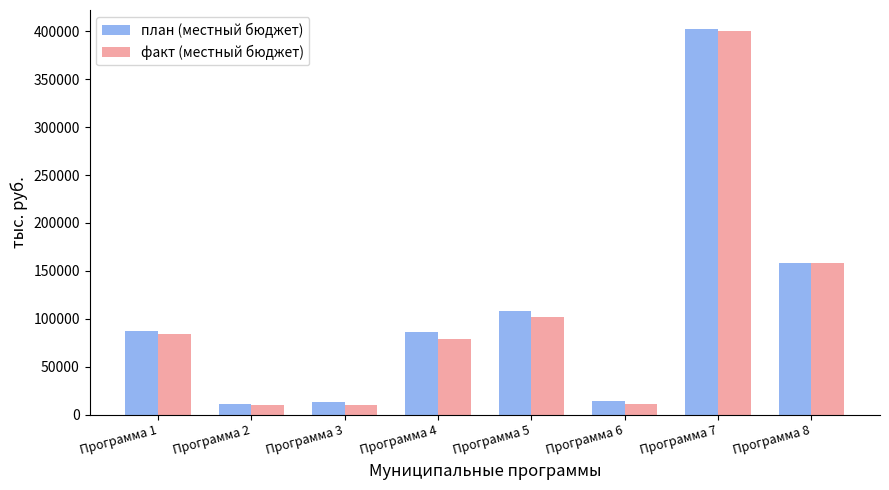

What is the maximum value shown in the chart?

402090.0